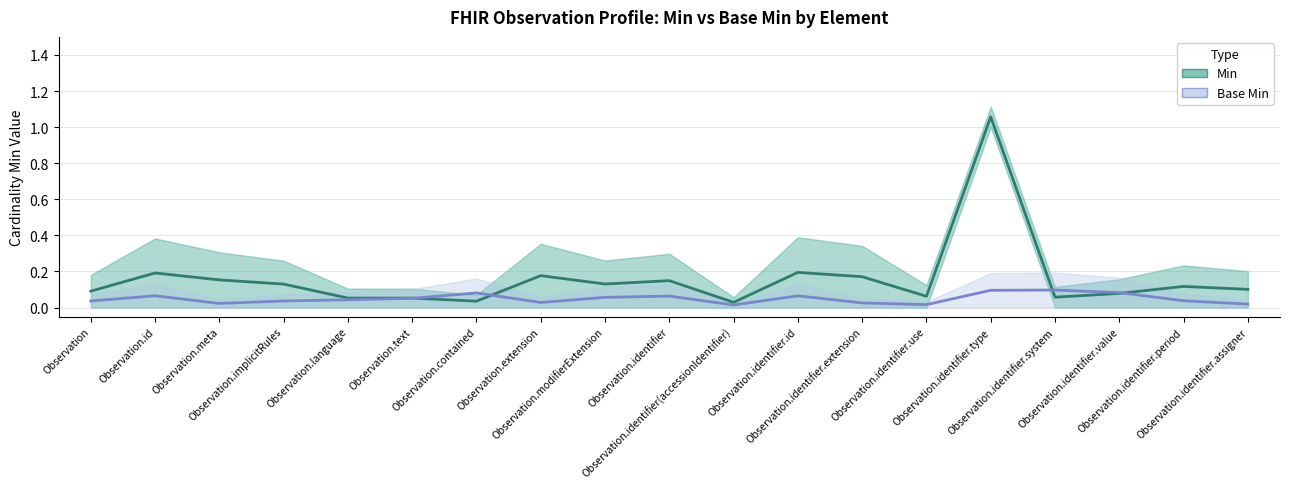

Reading right to left, extract all data points from this chart.

Min: Observation.identifier.assigner=0	Observation.identifier.period=0	Observation.identifier.value=0	Observation.identifier.system=0	Observation.identifier.type=1	Observation.identifier.use=0	Observation.identifier.extension=0	Observation.identifier.id=0	Observation.identifier(accessionIdentifier)=0	Observation.identifier=0	Observation.modifierExtension=0	Observation.extension=0	Observation.contained=0	Observation.text=0	Observation.language=0	Observation.implicitRules=0	Observation.meta=0	Observation.id=0	Observation=0
Base Min: Observation.identifier.assigner=0	Observation.identifier.period=0	Observation.identifier.value=0	Observation.identifier.system=0	Observation.identifier.type=0	Observation.identifier.use=0	Observation.identifier.extension=0	Observation.identifier.id=0	Observation.identifier(accessionIdentifier)=0	Observation.identifier=0	Observation.modifierExtension=0	Observation.extension=0	Observation.contained=0	Observation.text=0	Observation.language=0	Observation.implicitRules=0	Observation.meta=0	Observation.id=0	Observation=0